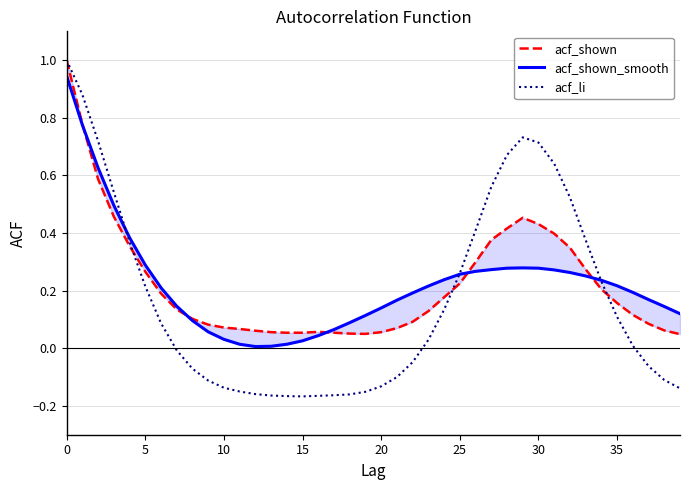

Which has a higher value, 15 or 21?

15